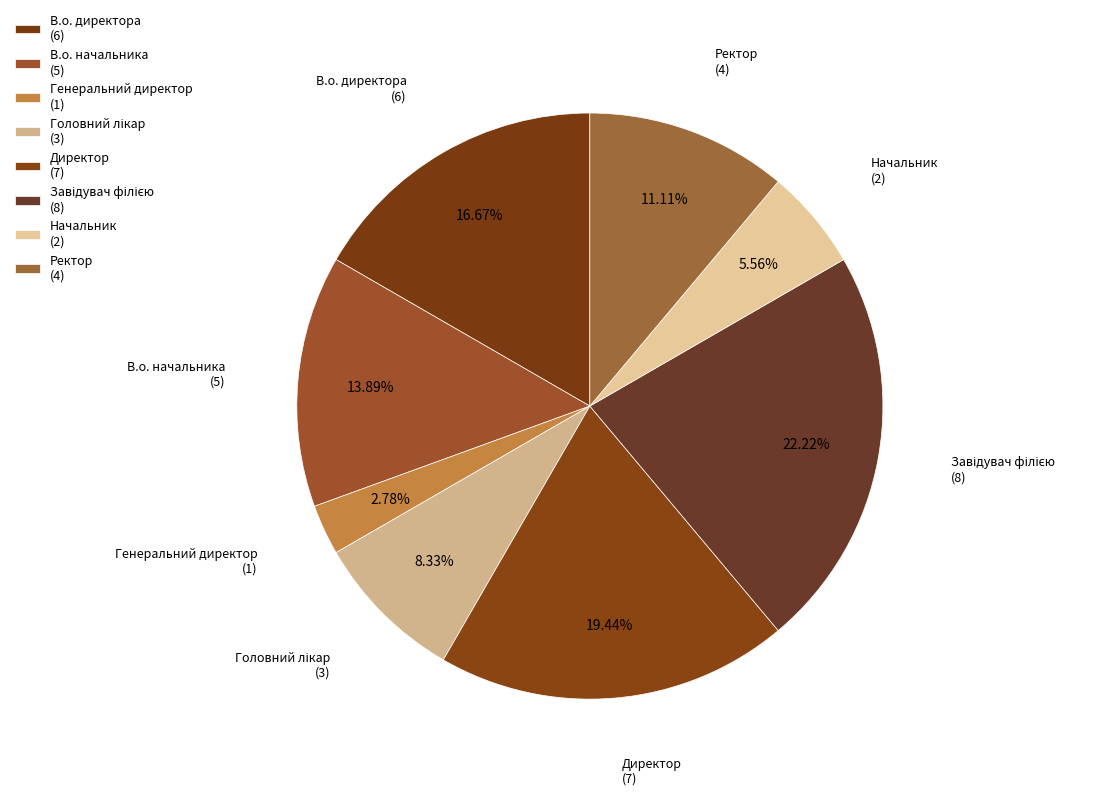

Do В.о. директора and В.о. начальника together represent more than half of the pie?

No